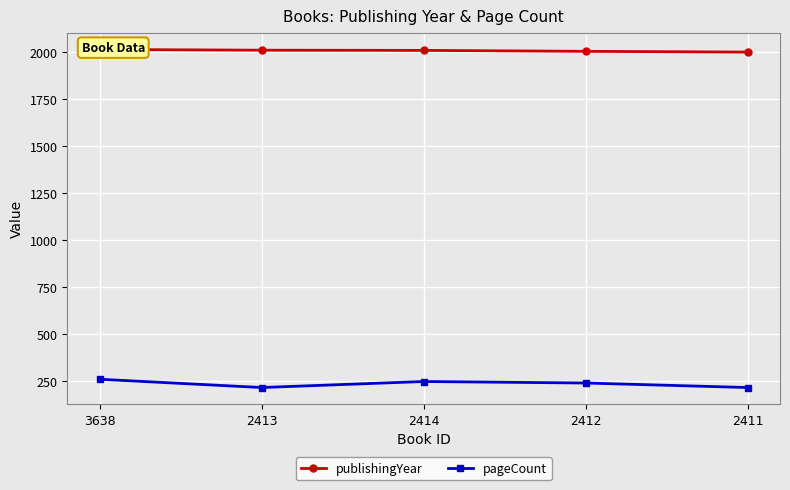

What is the sum of the pageCount values at 2413 and 2411?

432